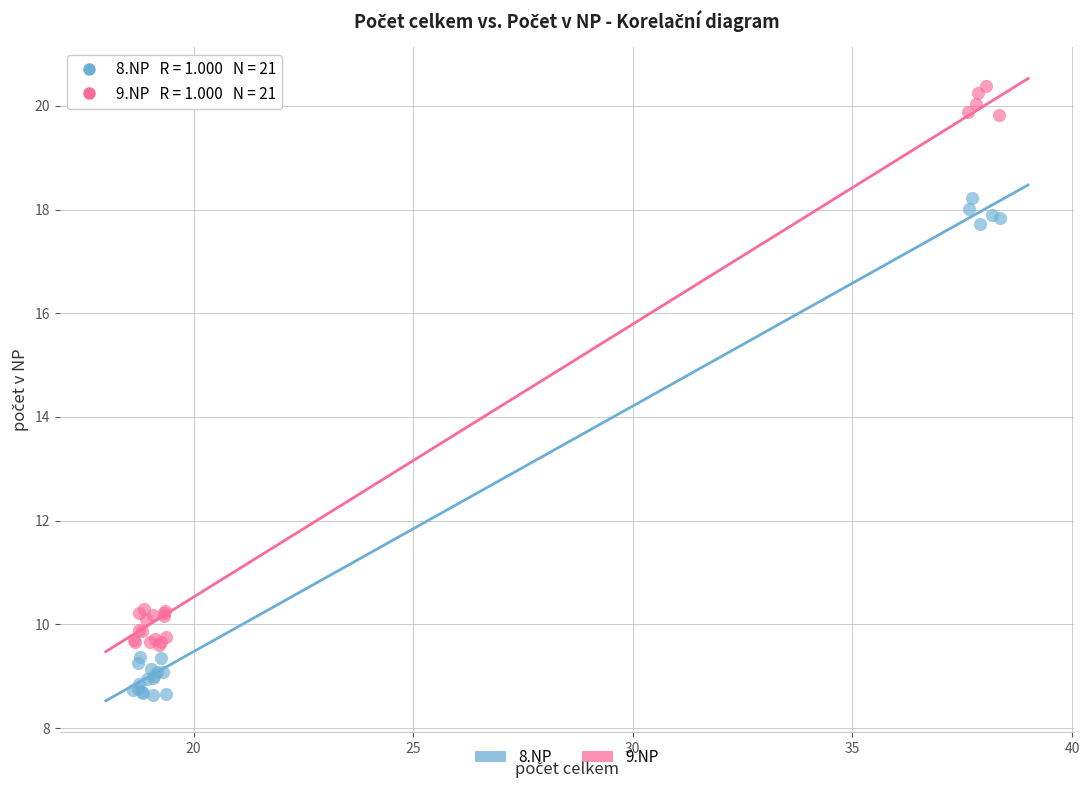

Which series contains the lowest Y value?

8.NP